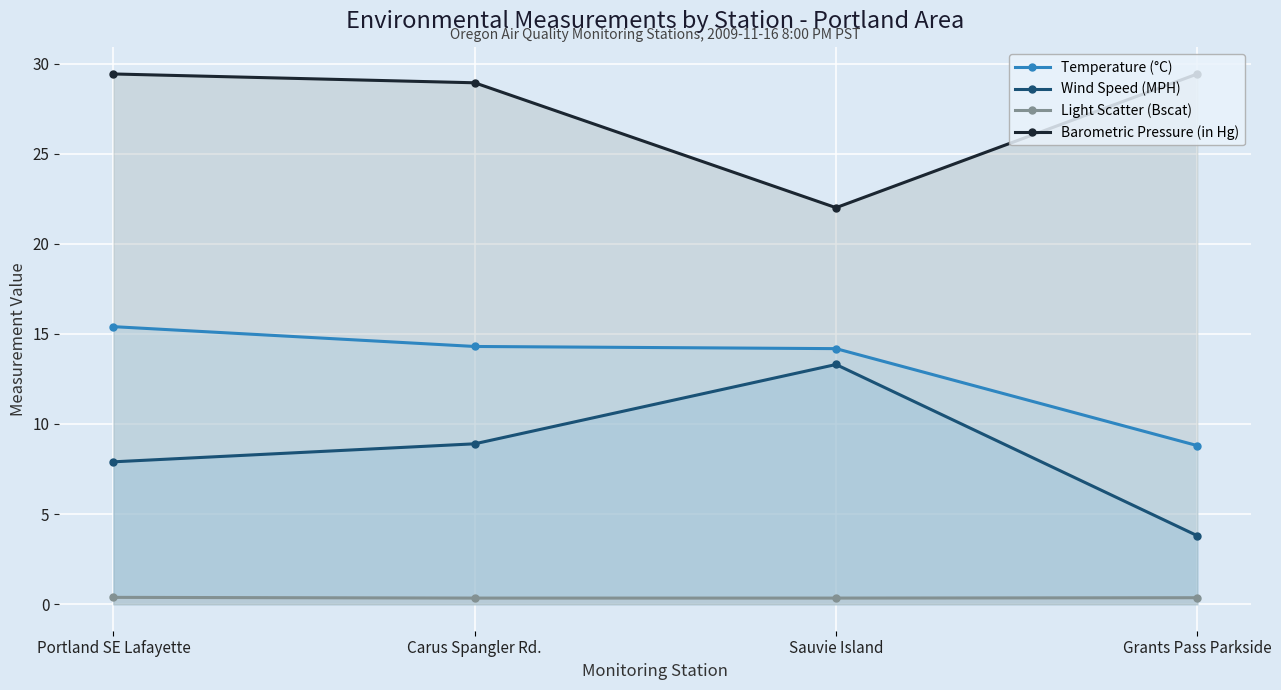

How many interior local peaks does the Wind Speed (MPH) series have?

1